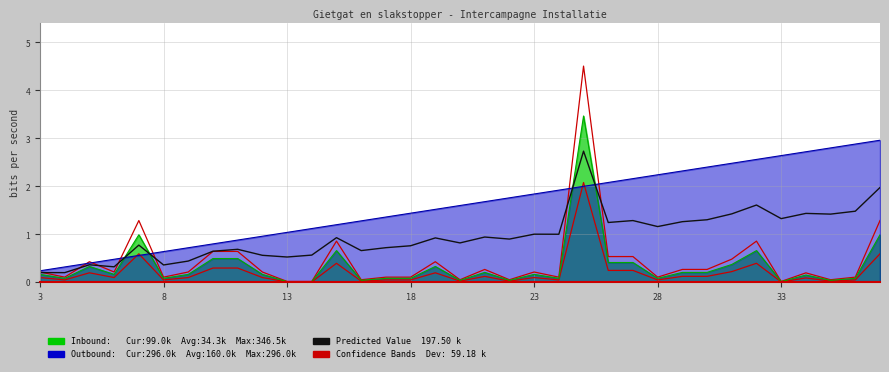

How many lines are shown in the chart?

2